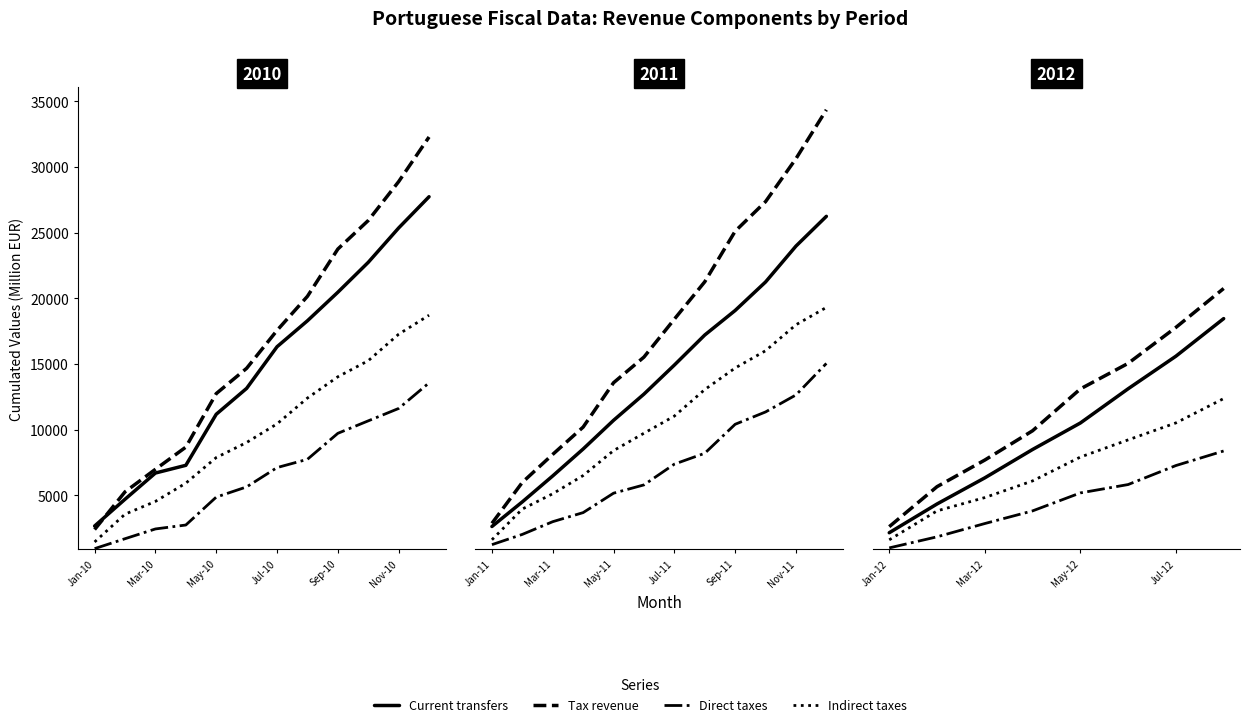

At which label does Tax revenue reach its minimum?

Jan-12